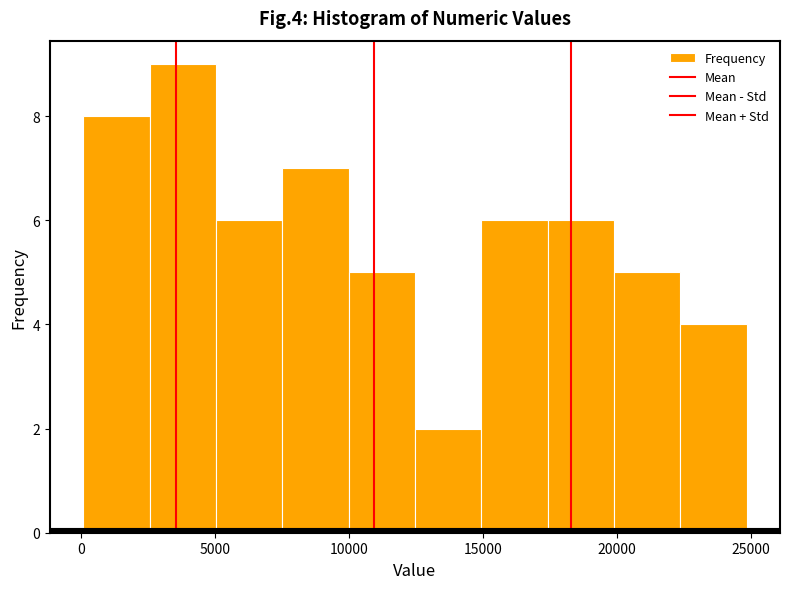

Reading left to right, list every bar in this chart as the range it spans on the x-axis followed by its height. Neither the bar edges nor the heights are printed on the chart, so give them approximately, as read against the axes.

0 to 2500: 8
2500 to 5000: 9
5000 to 7500: 6
7500 to 10000: 7
10000 to 12500: 5
12500 to 15000: 2
15000 to 17500: 6
17500 to 20000: 6
20000 to 22500: 5
22500 to 25000: 4